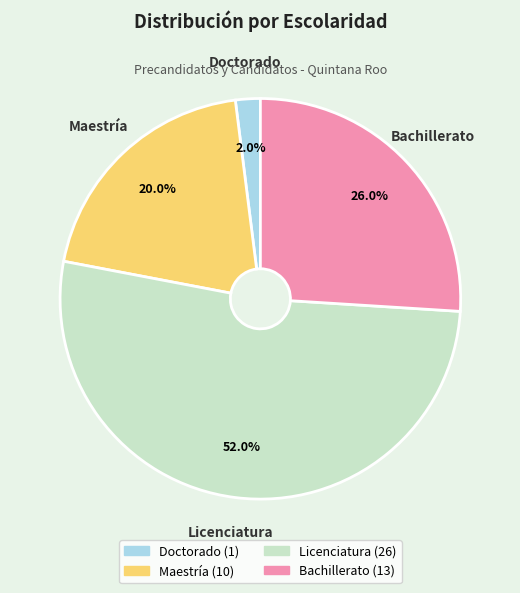

Is there a majority slice in this chart?

Yes